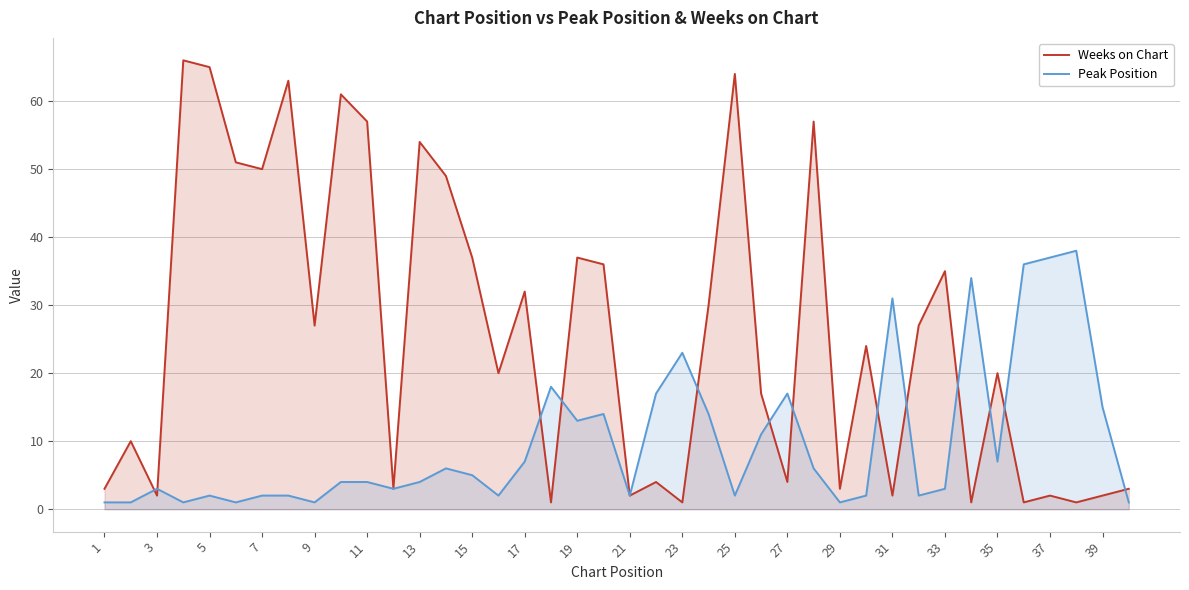

Rank the series by their average value, from highest to lowest.

Weeks on Chart, Peak Position